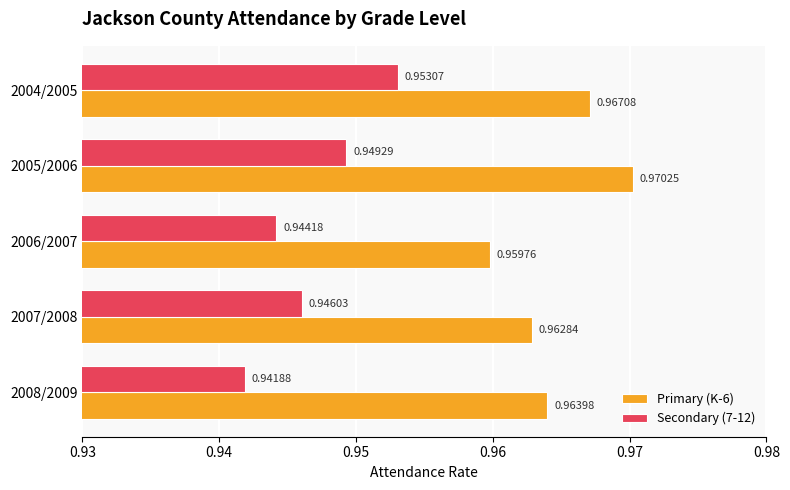

Which series changed the most between 2008/2009 and 2005/2006?

Secondary (7-12)